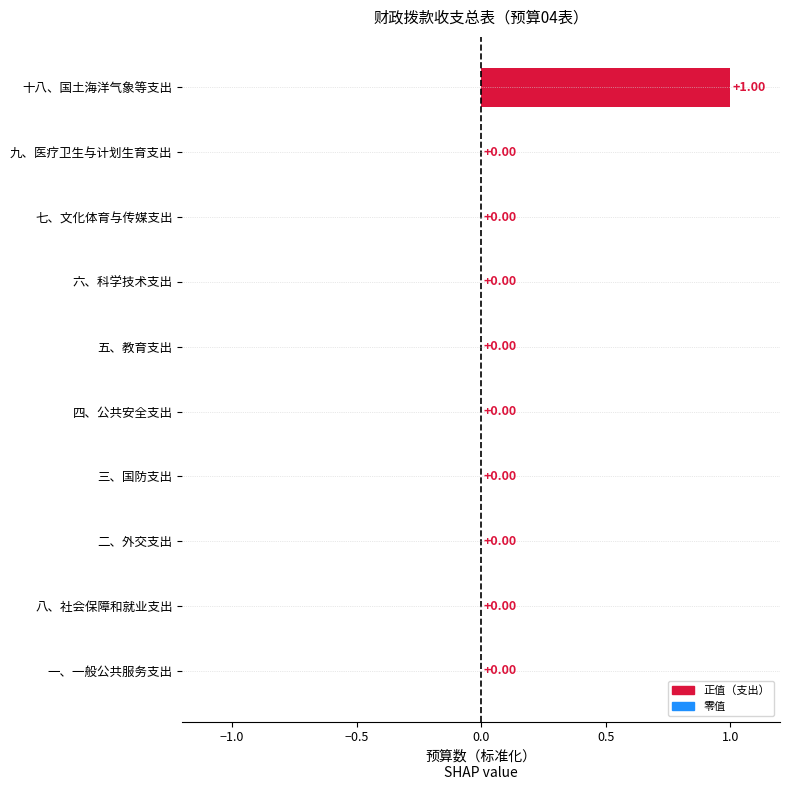

Which category has the highest value across all series?

十八、国土海洋气象等支出